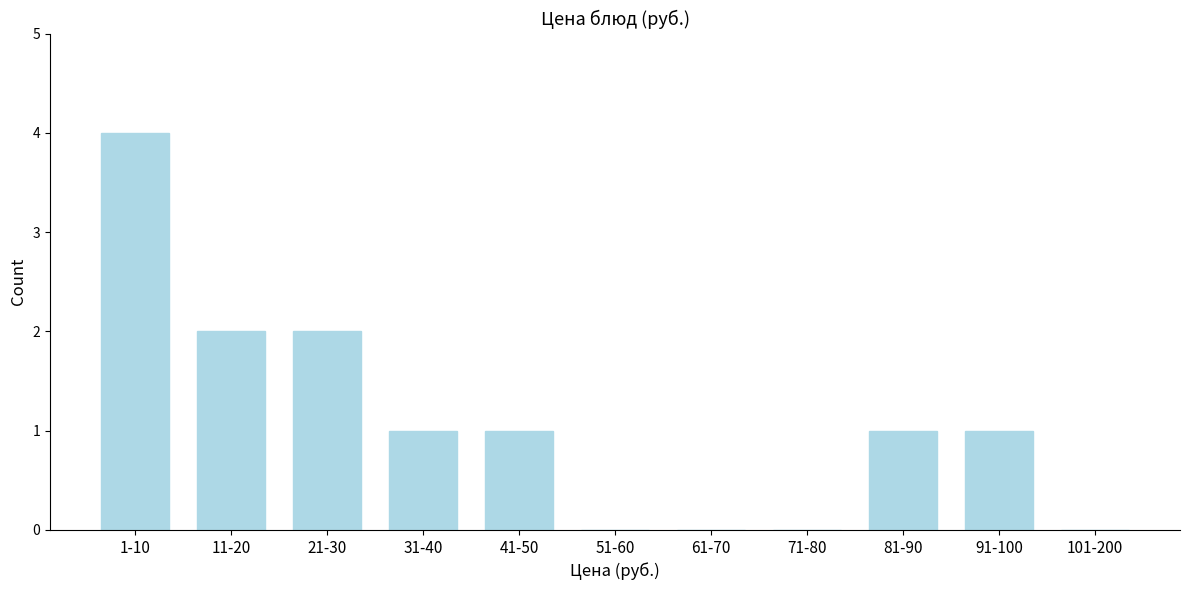

Reading left to right, what are all the values shown in this chart?

1-10=4	11-20=2	21-30=2	31-40=1	41-50=1	51-60=0	61-70=0	71-80=0	81-90=1	91-100=1	101-200=0